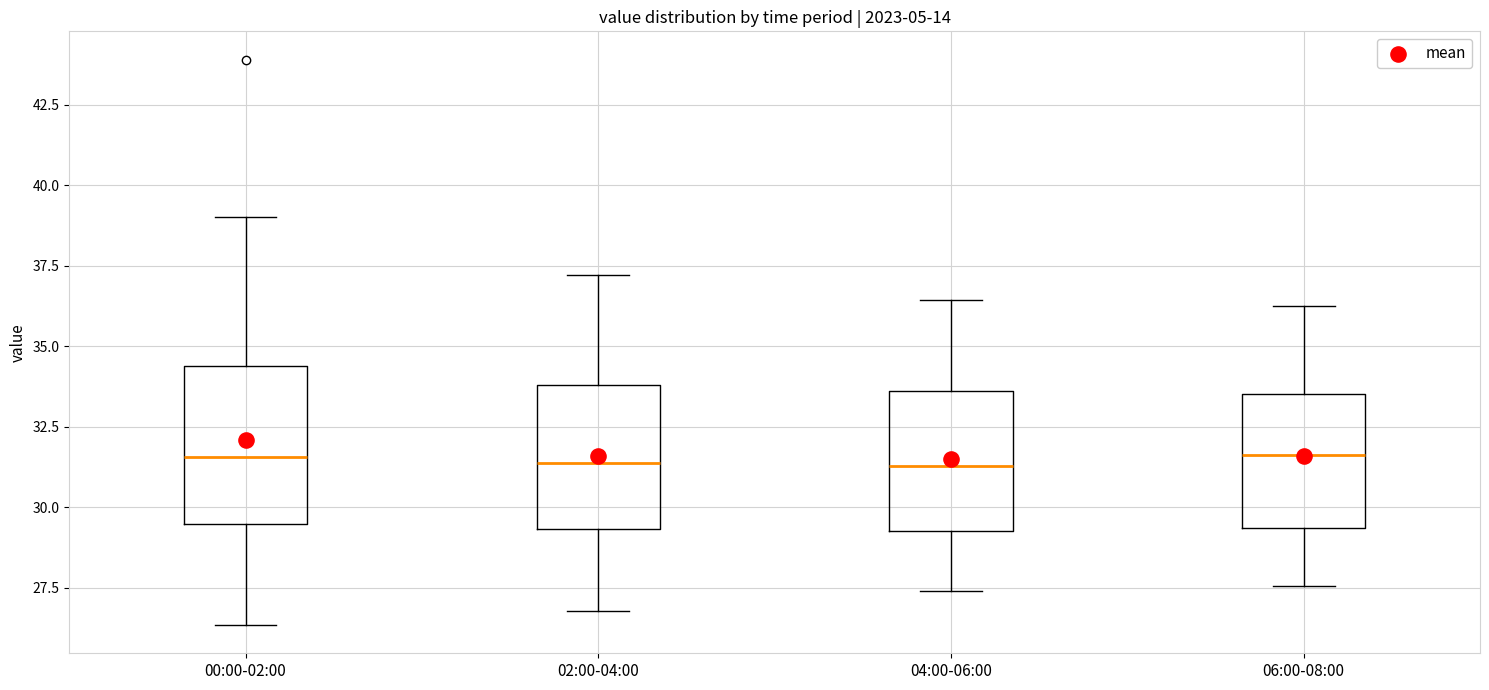

Reading left to right, transcribe this box plot: for each box, give where its median line is, the range the box spans, and where its two whiskers end, as read against the y-axis. The values are not printed on the chart, so give them approximately, as read against the axis.

00:00-02:00: median 31.5, box 29.5 to 34.5, whiskers 26.5 to 39.0
02:00-04:00: median 31.5, box 29.5 to 34.0, whiskers 27.0 to 37.0
04:00-06:00: median 31.5, box 29.5 to 33.5, whiskers 27.5 to 36.5
06:00-08:00: median 31.5, box 29.5 to 33.5, whiskers 27.5 to 36.5